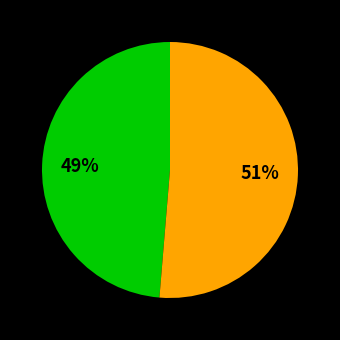

Does any single category account for the majority?

Yes